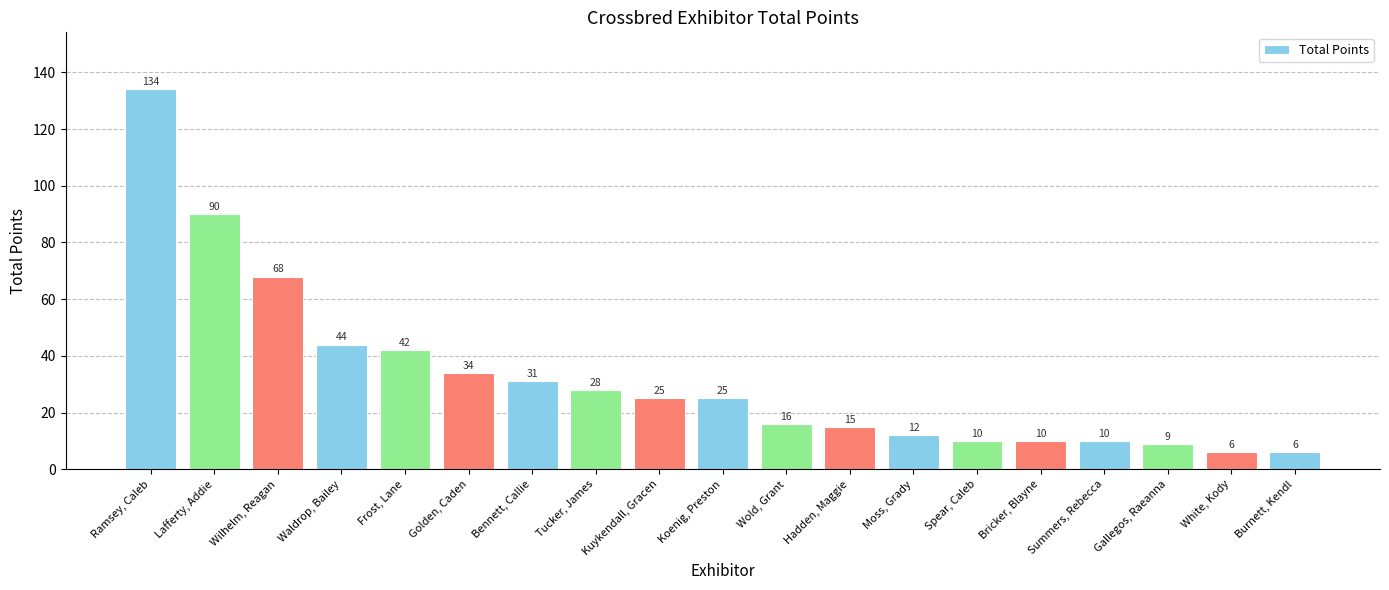

What is the sum of the values at Lafferty, Addie and Hadden, Maggie?

105